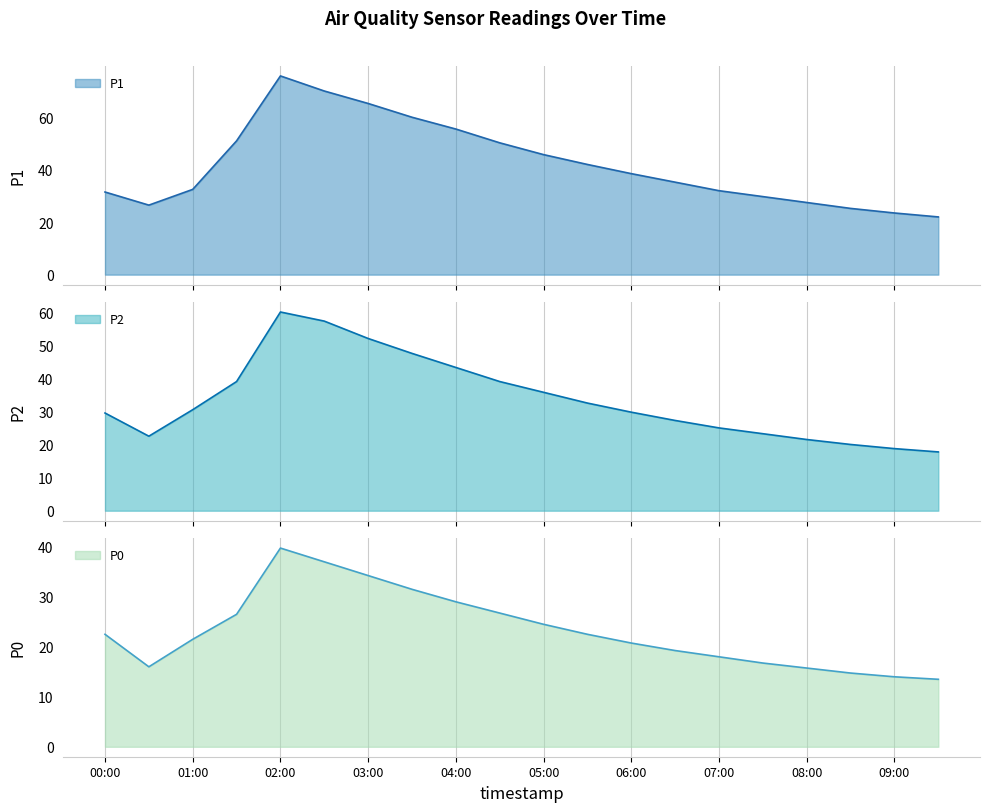

What is the value of the P1 line point at the 12th from the left?

42.0